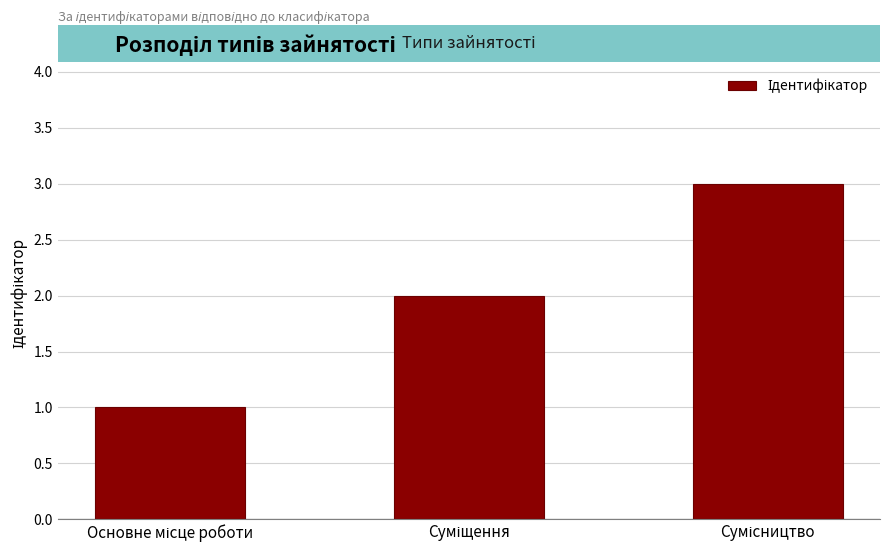

How many bars are there in total?

3